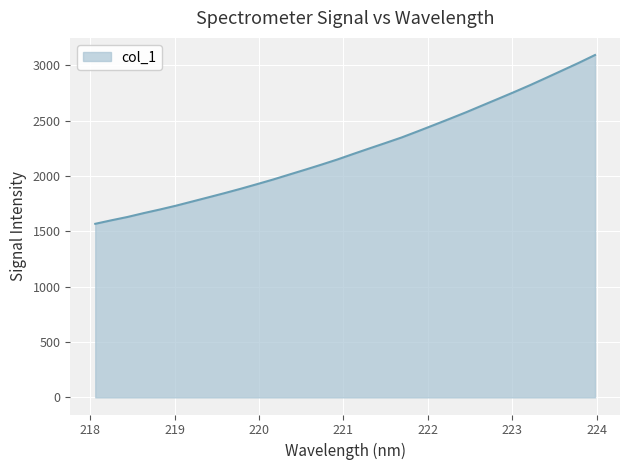

What is the greatest value displayed?

3094.6